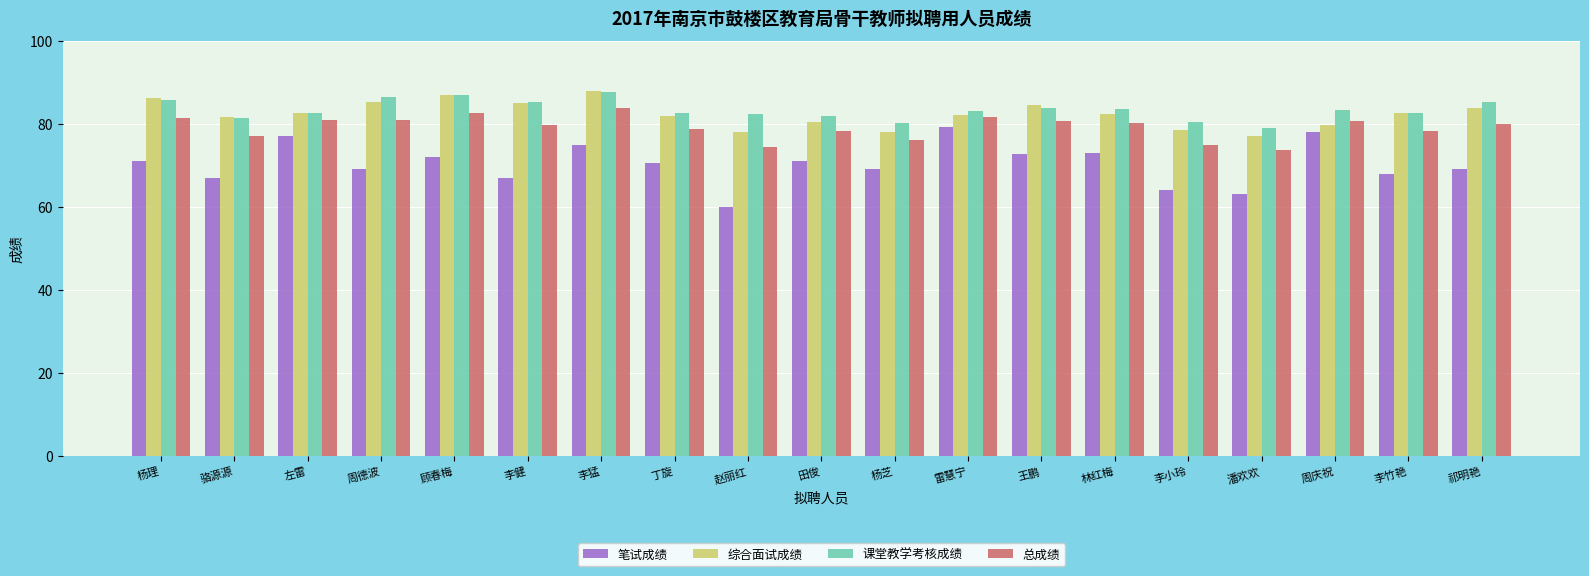

What is the difference between the 笔试成绩 values at 李竹艳 and 丁旋?

2.5